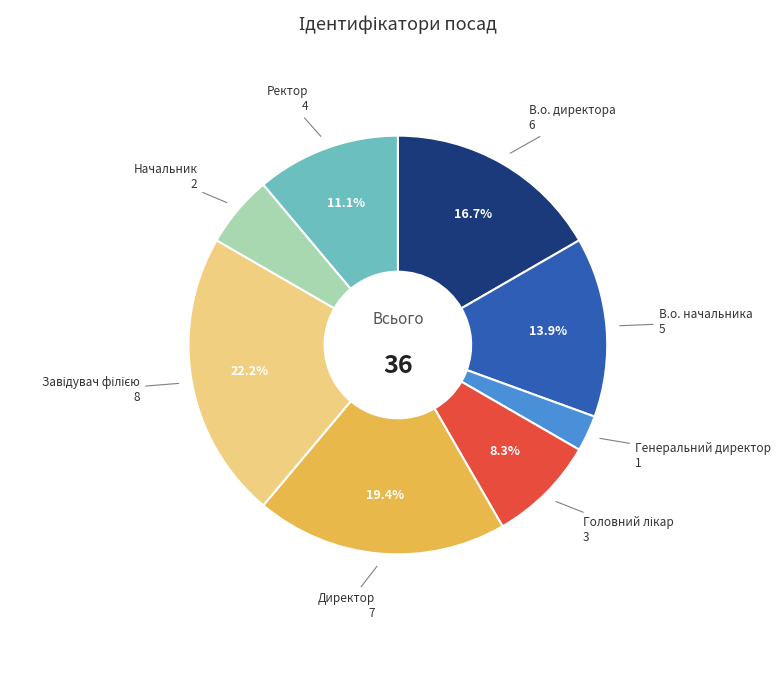

Which has a higher value, В.о. начальника or Ректор?

В.о. начальника